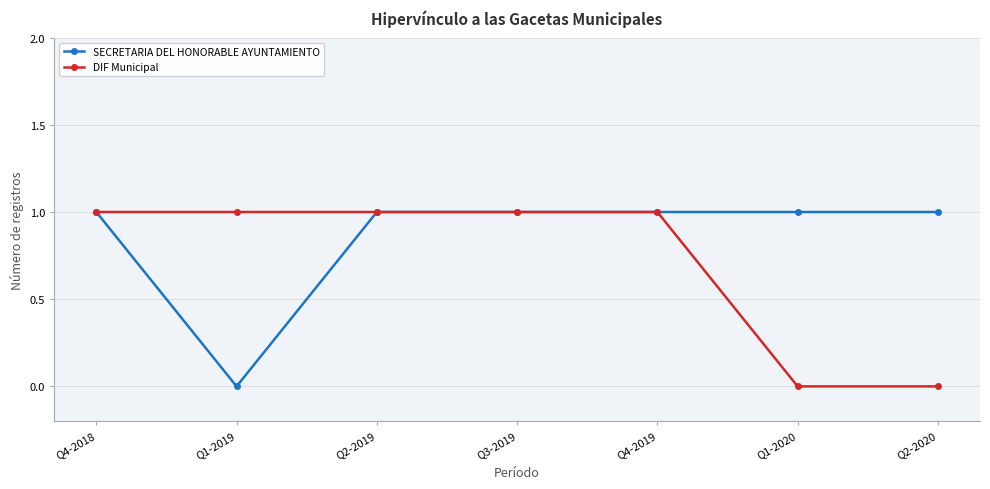

Rank the series at Q1-2019 from highest to lowest value.

DIF Municipal, SECRETARIA DEL HONORABLE AYUNTAMIENTO